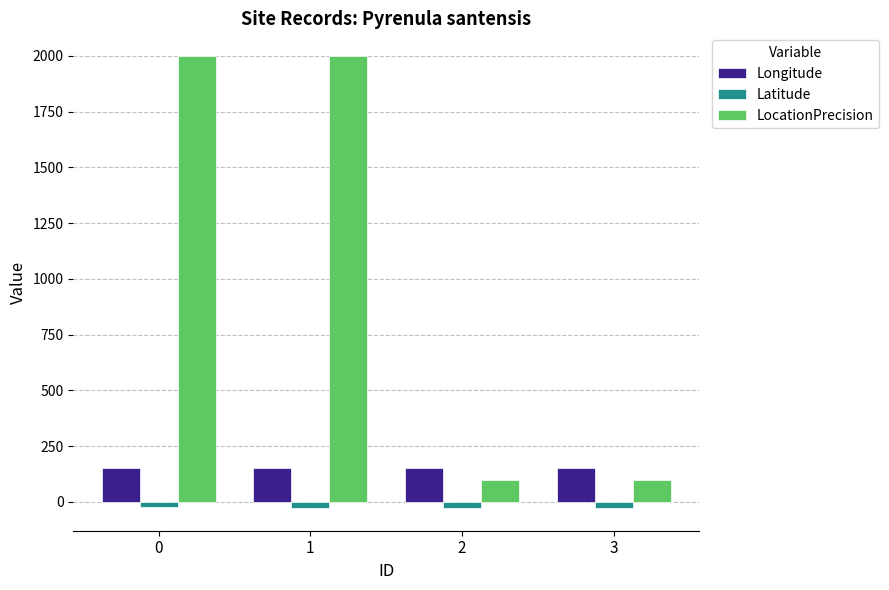

How many groups of bars are there?

4